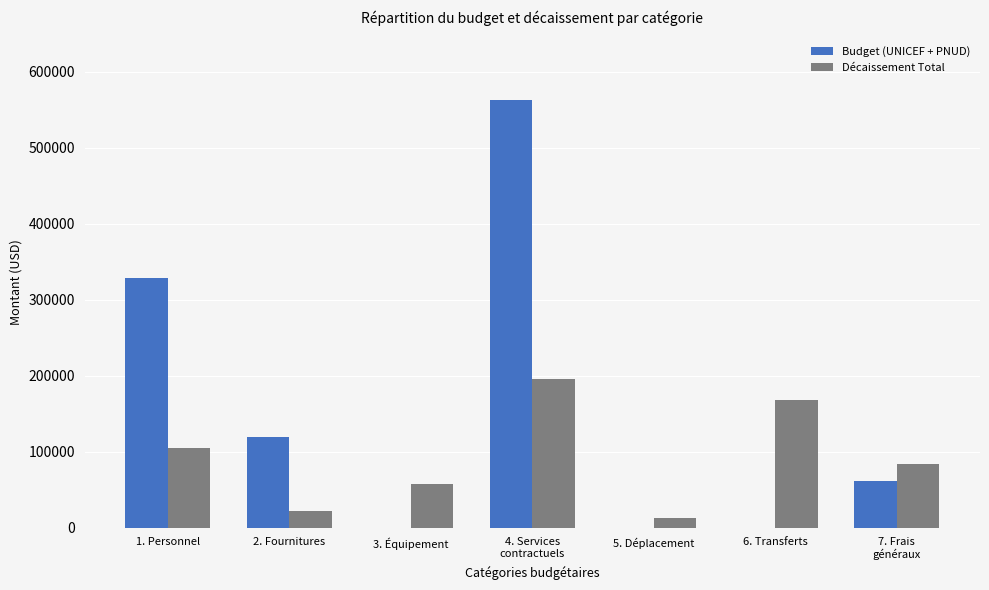

What is the total value across all series at 6. Transferts?

167317.6